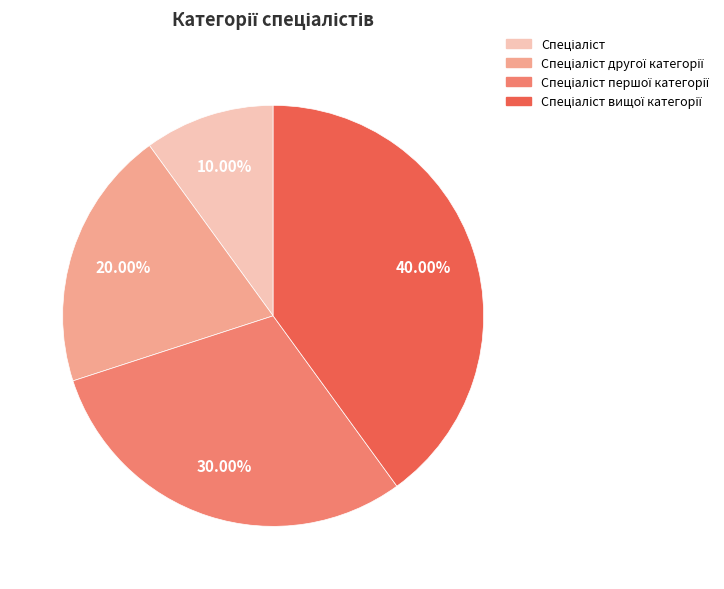

Is there any slice that represents more than half of the pie?

No